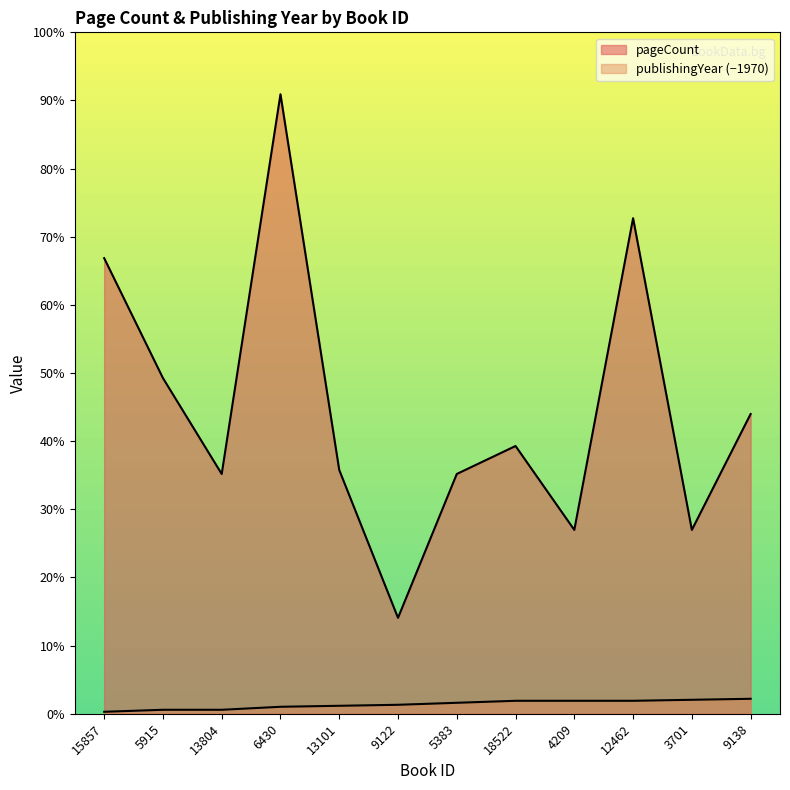

True or false: publishingYear and pageCount intersect in this chart.

False